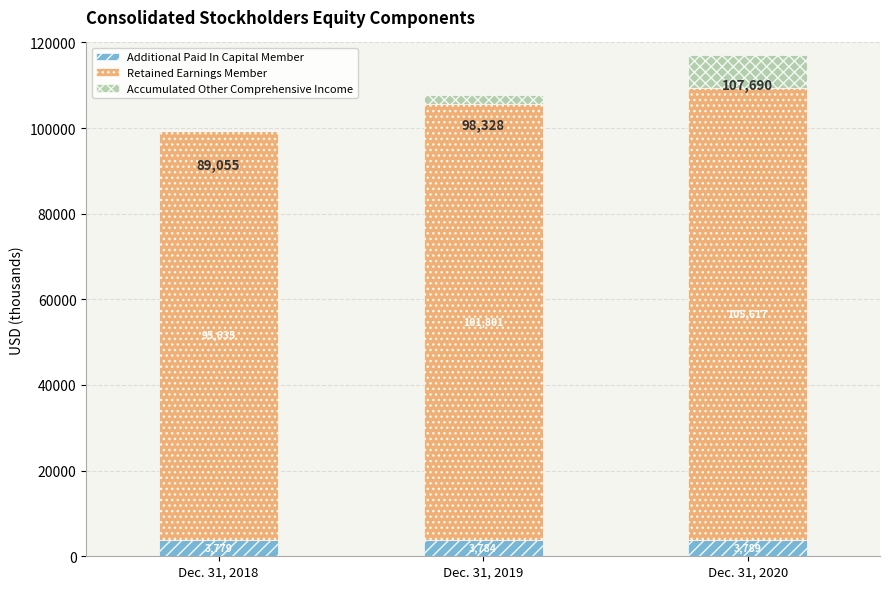

Does the chart contain stacked bars?

Yes